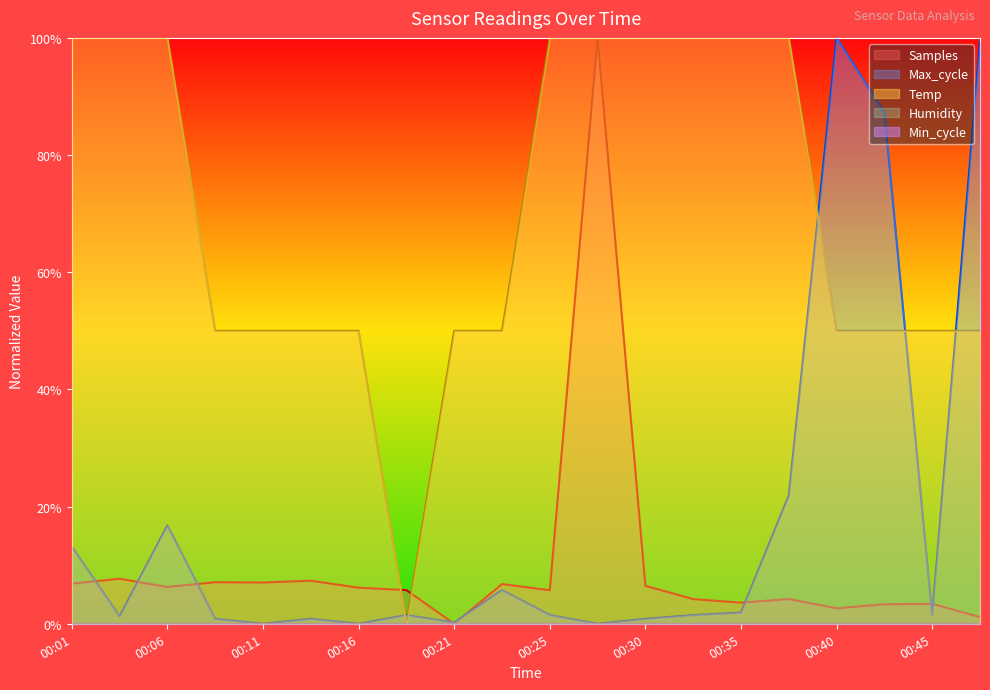

At which category is the sum across all series the highest?

00:28